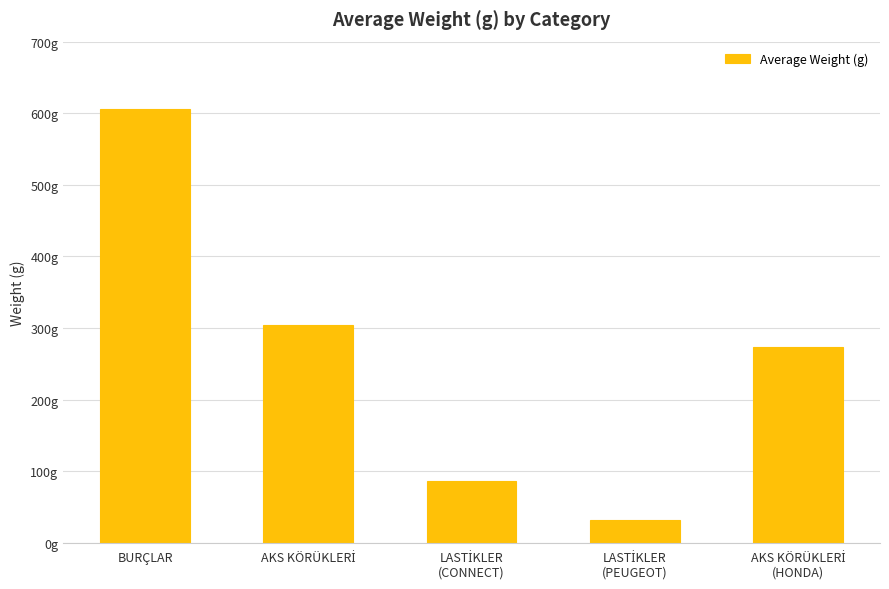

At which category does the chart reach its peak across all series?

BURÇLAR